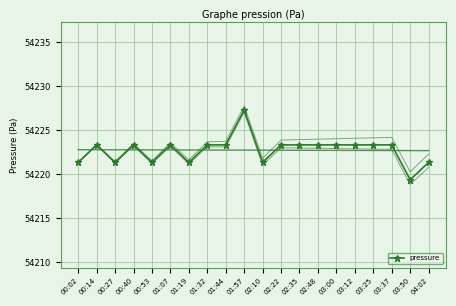

What position from the left is 00:40?

4